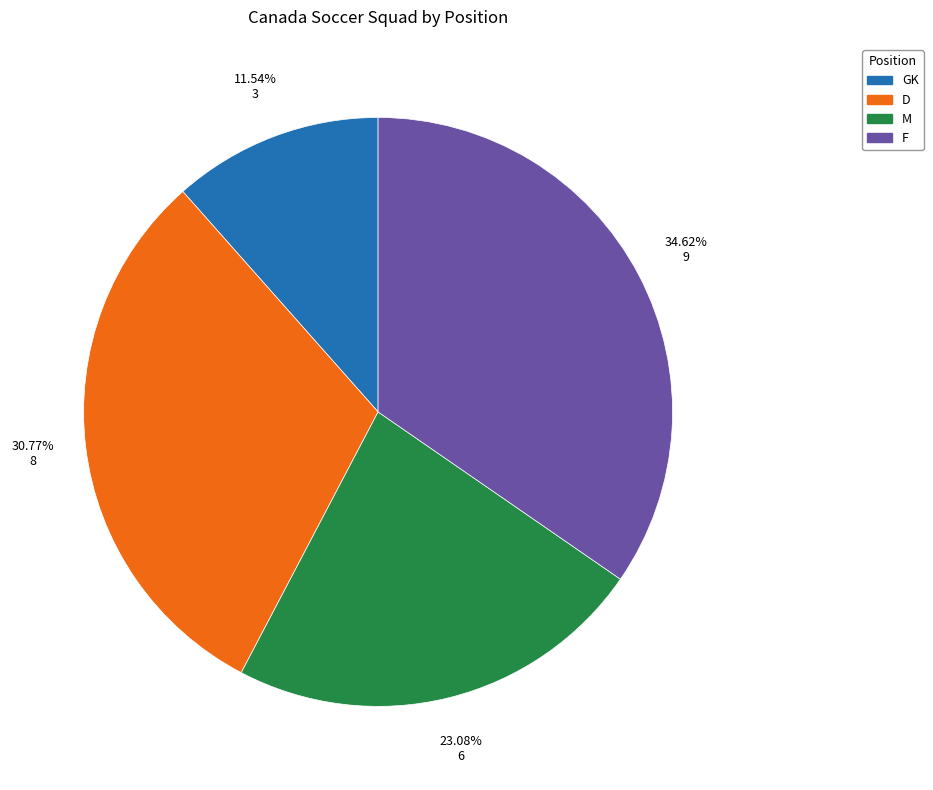

Is there any slice that represents more than half of the pie?

No